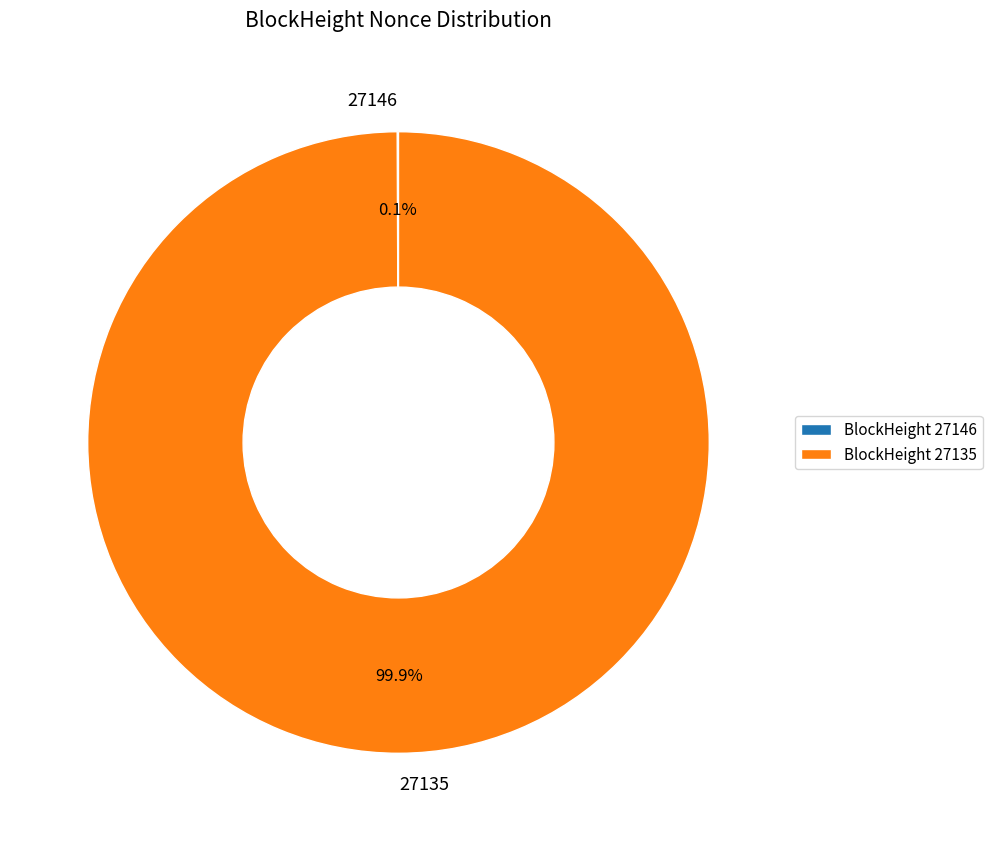

Is there any slice that represents more than half of the pie?

Yes